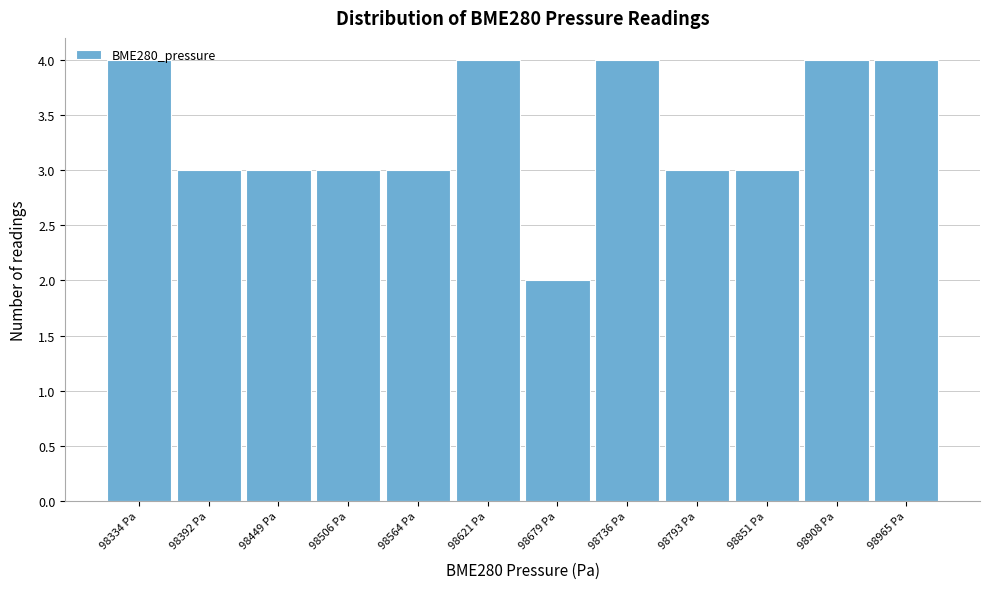

What is the greatest value displayed?

4